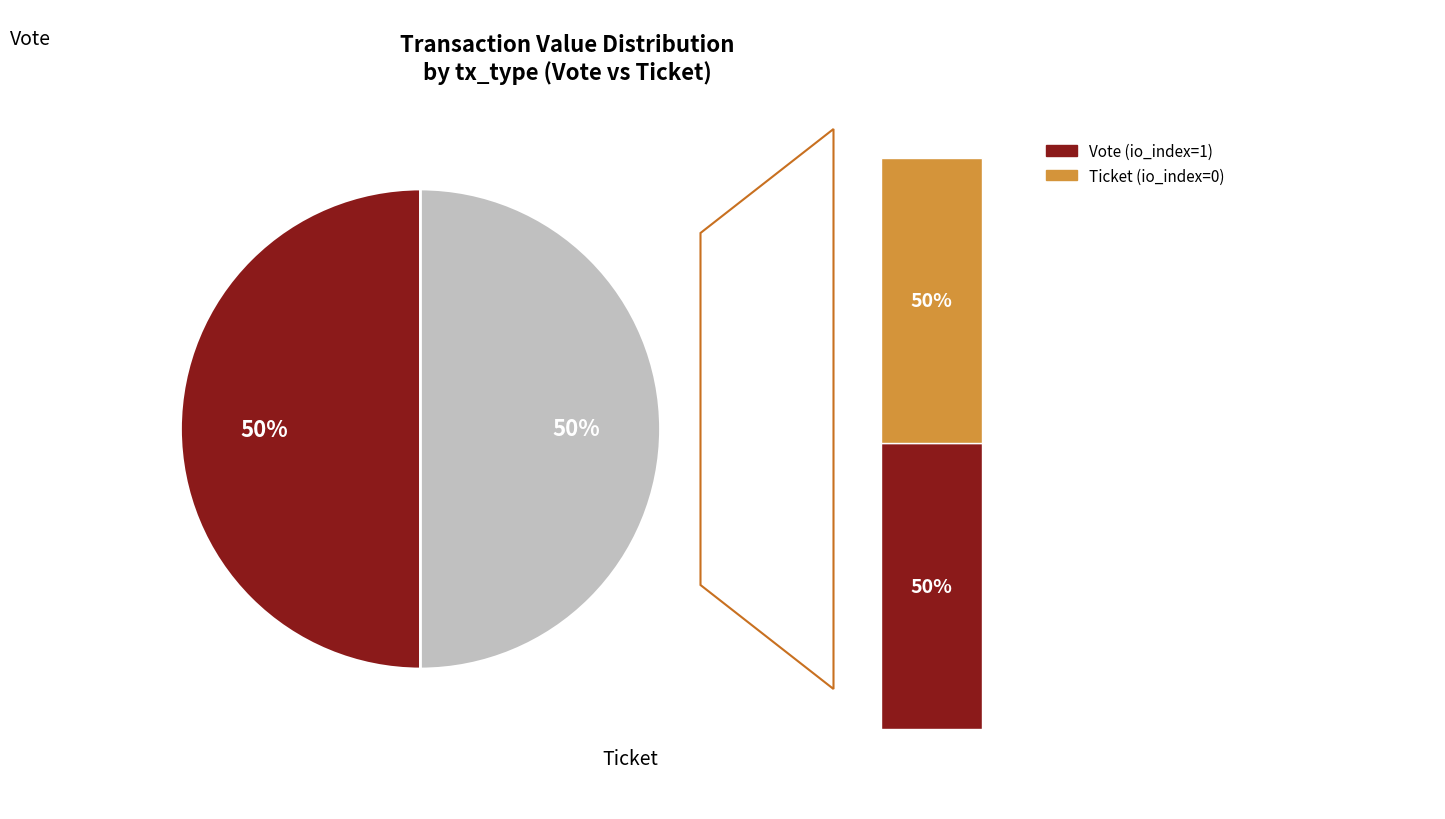

What is the total percentage of Vote and Ticket?

100.0%